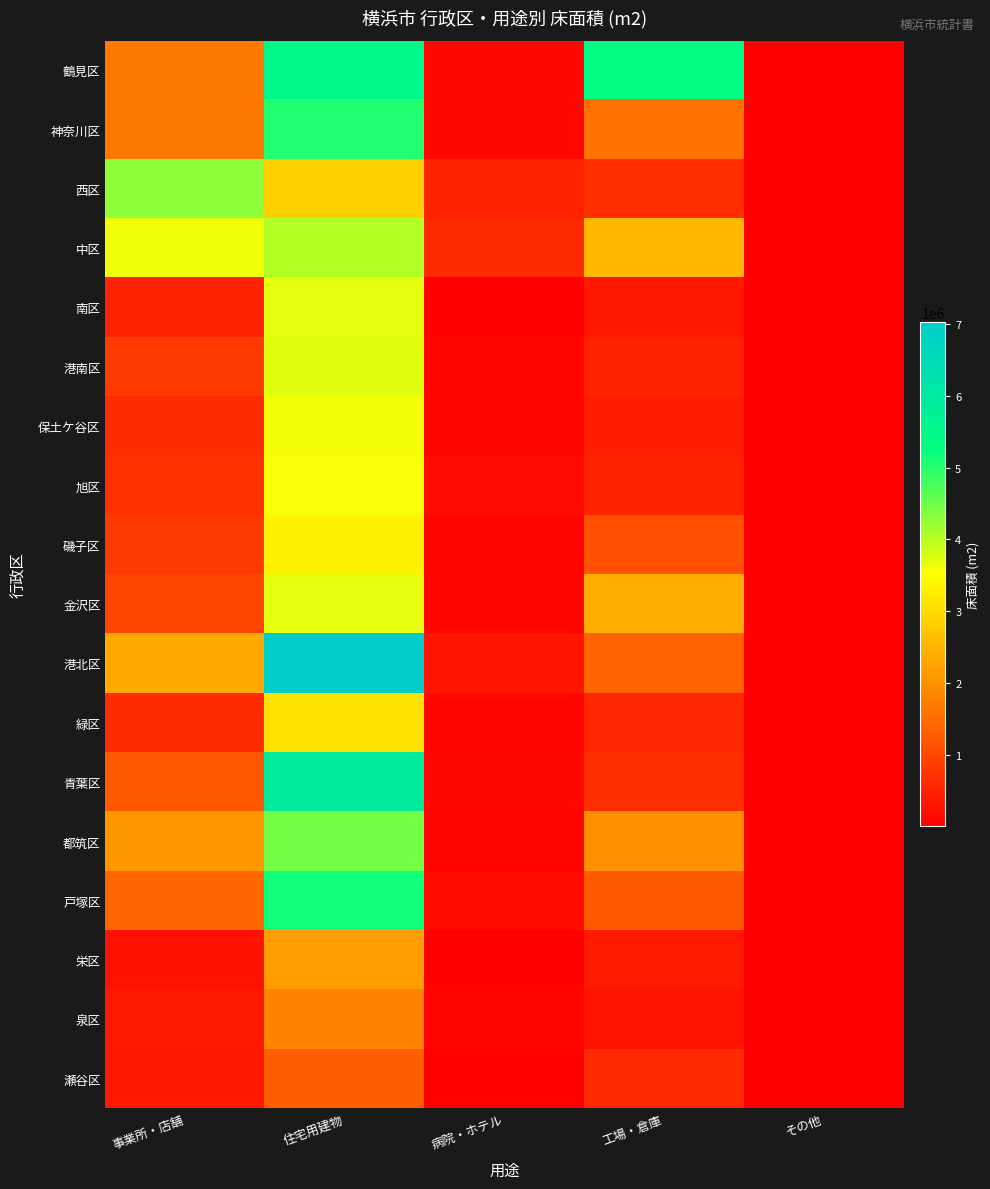

At which category is the sum across all series the highest?

住宅用建物